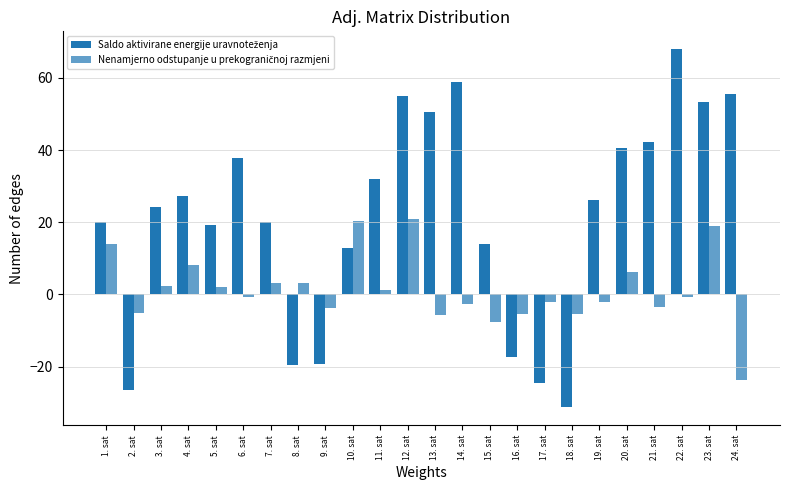

How many bars are there in each group?

2